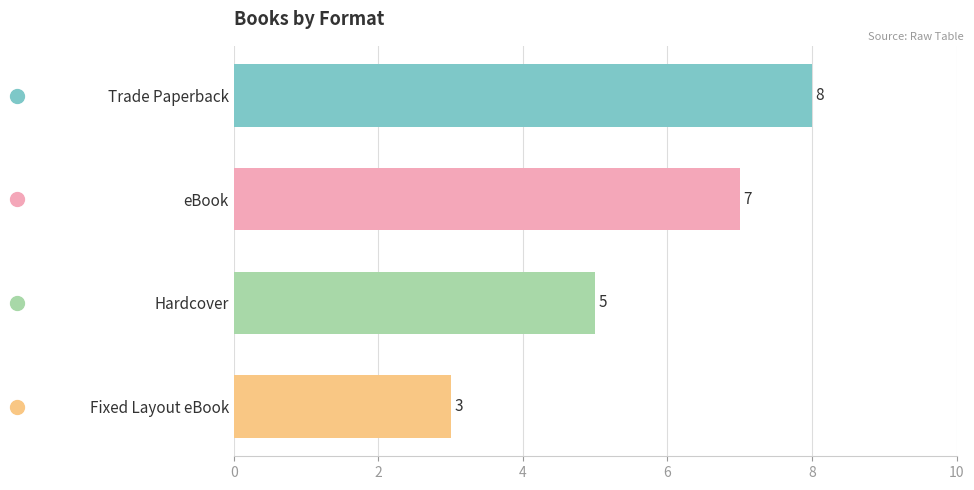

Count the number of data series in this chart.

1